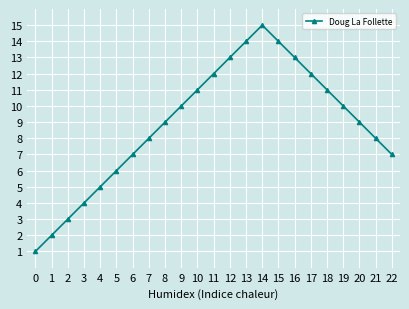

Which category has the highest value across all series?

14